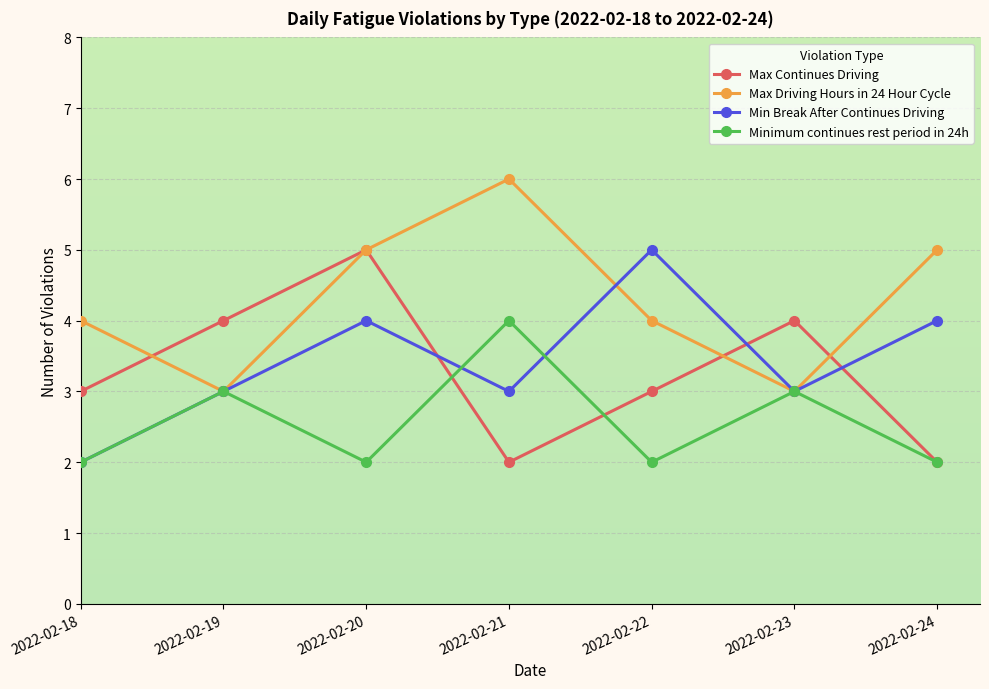

What is the spread (max minus min) of values at 2022-02-23?

1